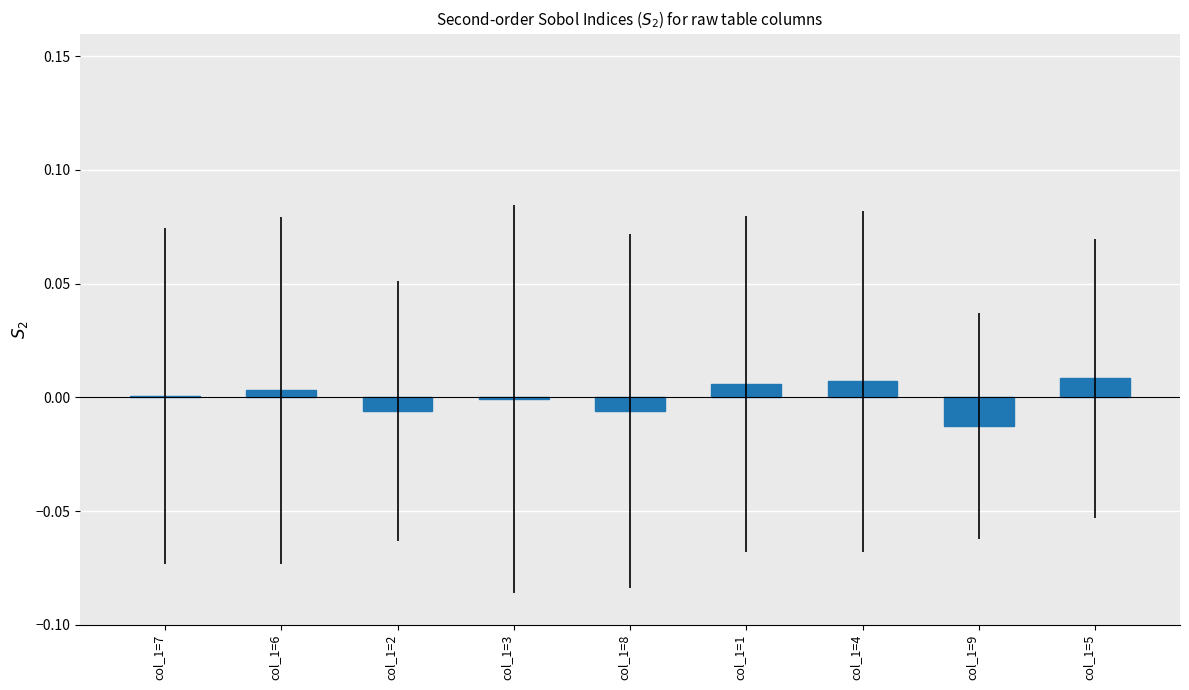

The value at col_1=5 is 0.0. True or false?

True